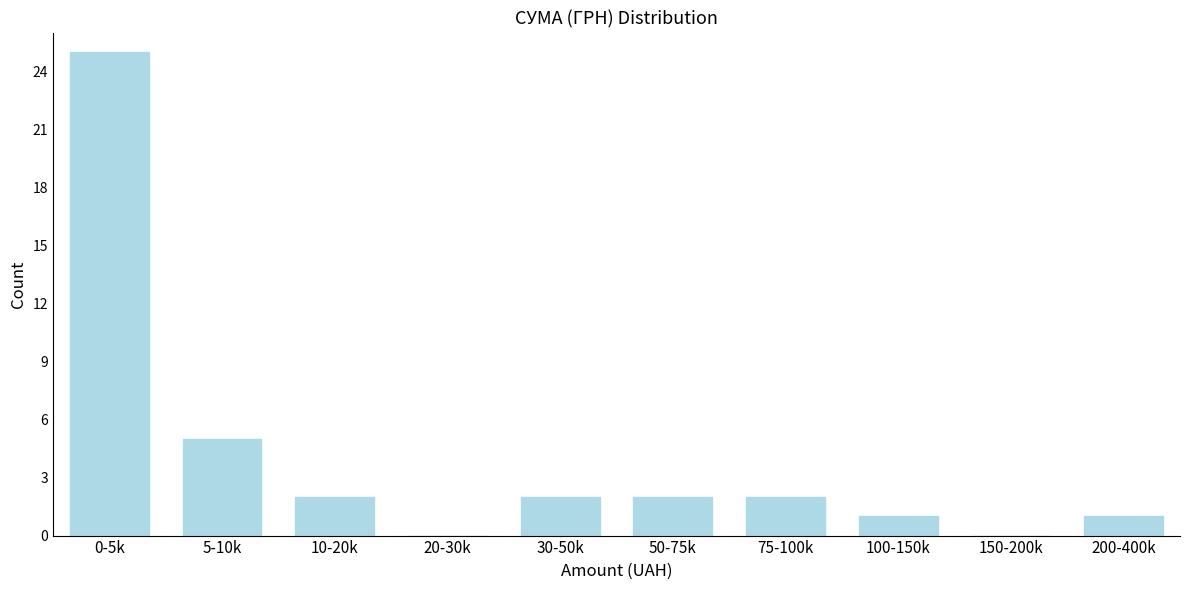

Reading left to right, extract all data points from this chart.

0-5k=25	5-10k=5	10-20k=2	20-30k=0	30-50k=2	50-75k=2	75-100k=2	100-150k=1	150-200k=0	200-400k=1